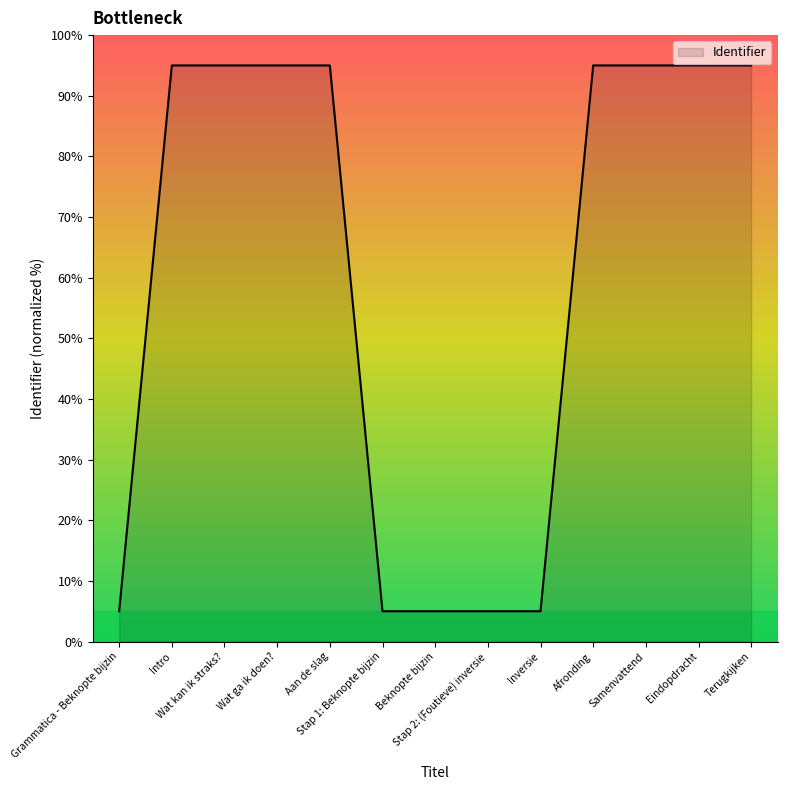

What value does the data have at Intro?

95.0